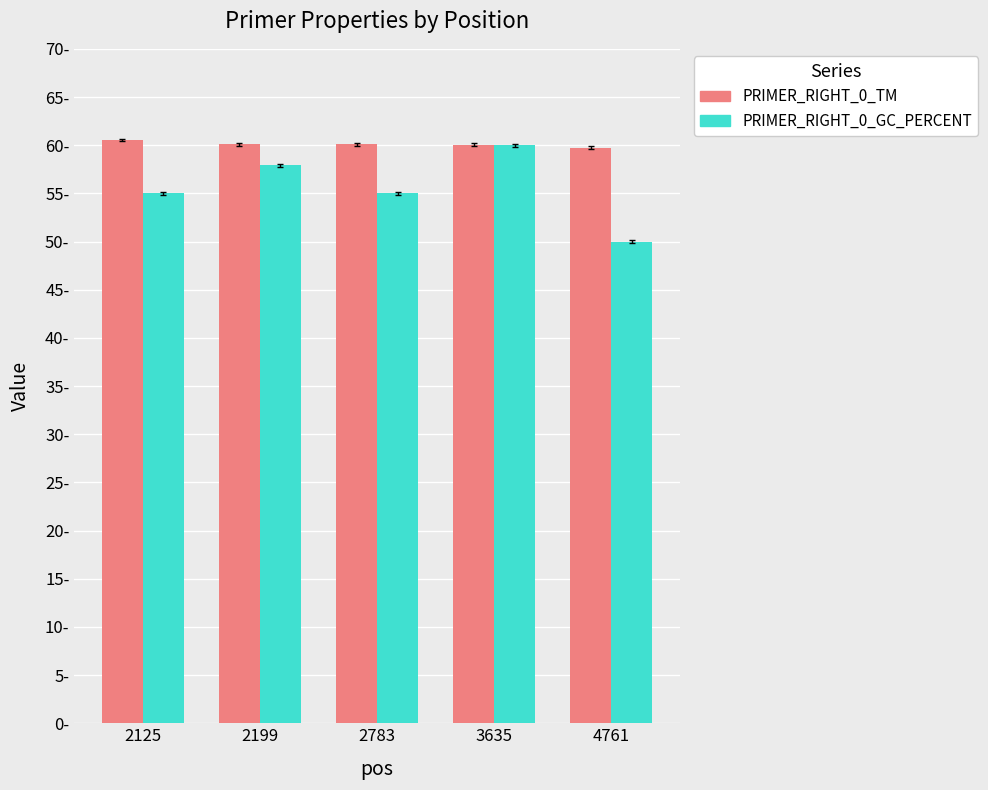

True or false: PRIMER_RIGHT_0_TM has a value of 87.1 at 4761.

False